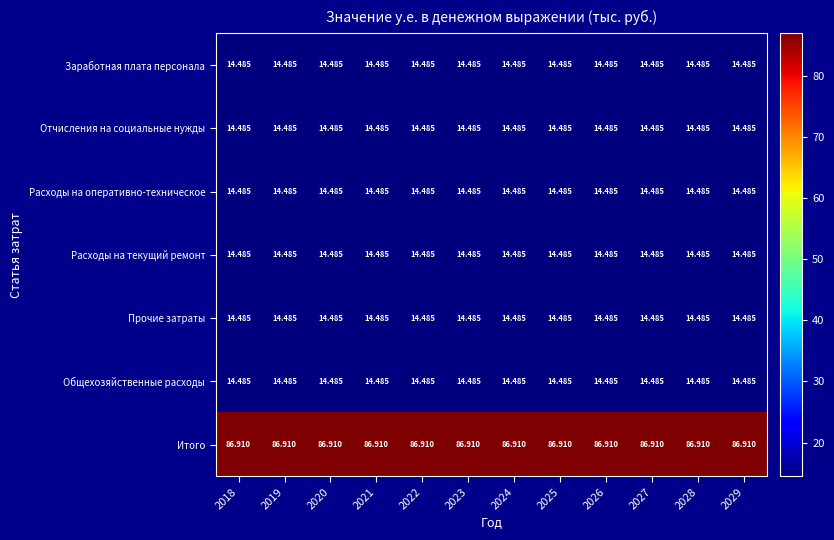

Which series has the largest total across all categories?

Итого